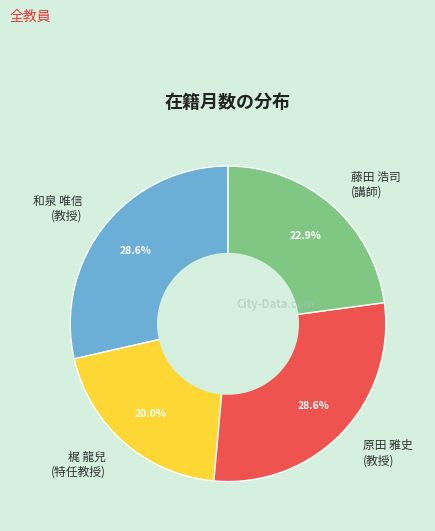

How many slices are in this pie chart?

4